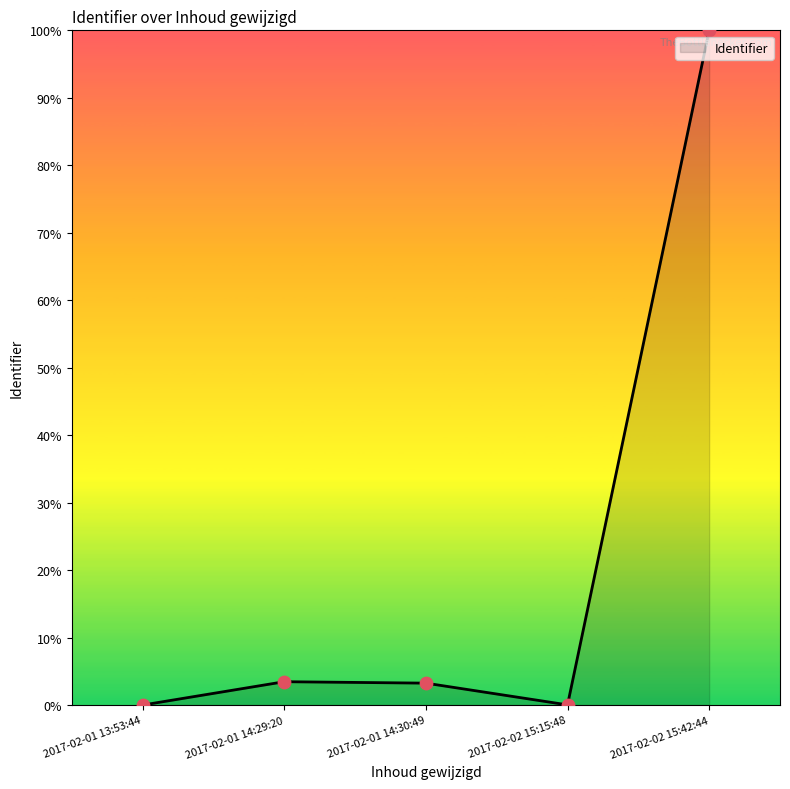

What is the change in value from 2017-02-01 13:53:44 to 2017-02-01 14:29:20?

+3.5